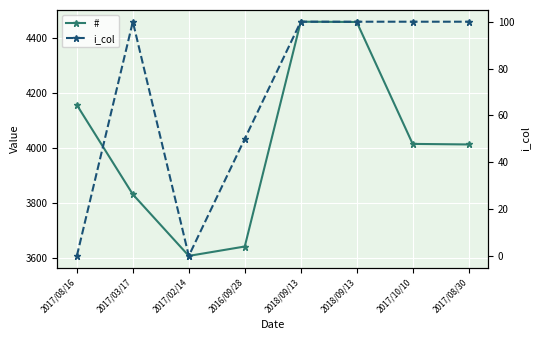

Between 2018/09/13 and 2017/08/30, which is larger?

2018/09/13